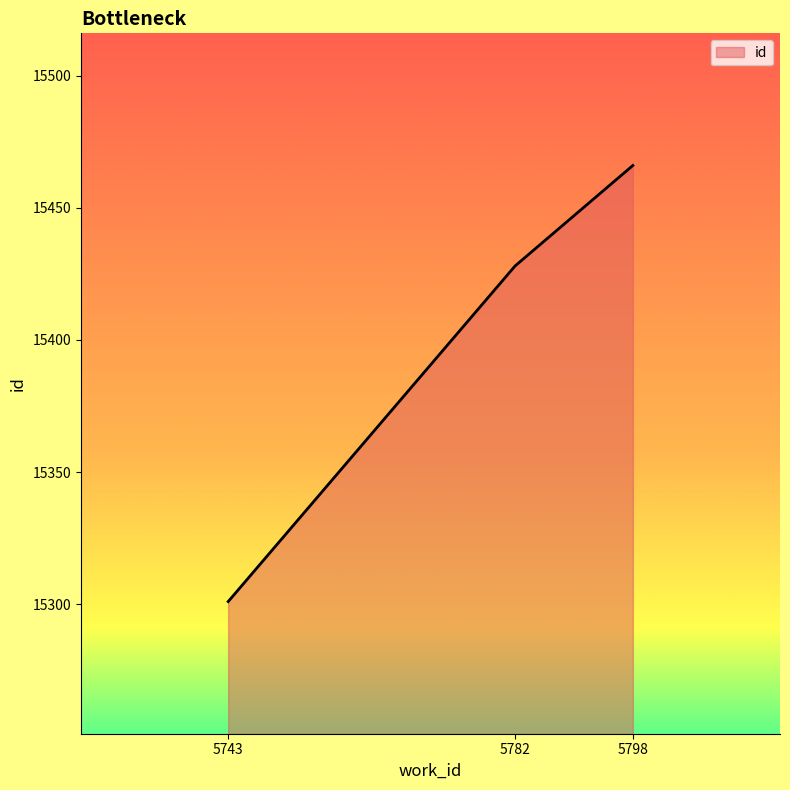

How many values are between 15301 and 15466?

3